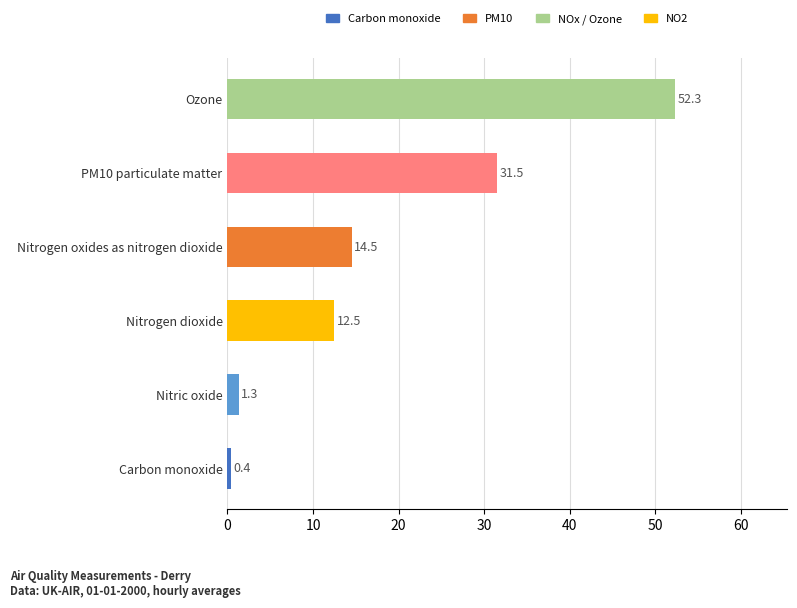

What is the value of the 1st bar from the top?

52.3